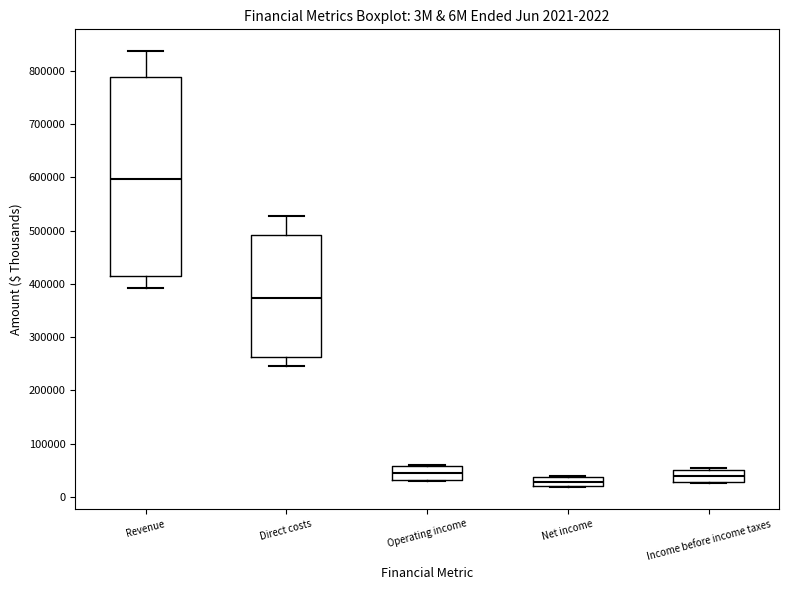

Which box's median line is the highest?

Revenue